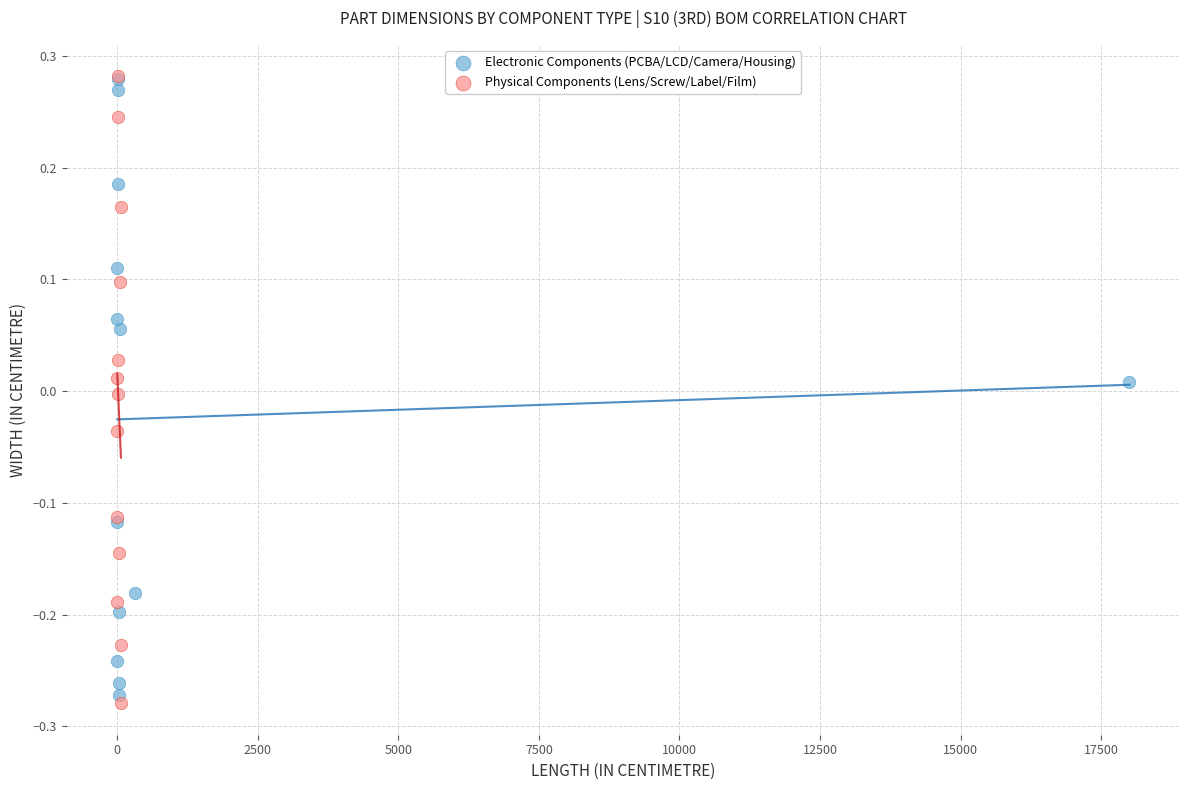

Which series has the largest Y range (max minus min)?

Physical Components (Lens/Screw/Label/Film)